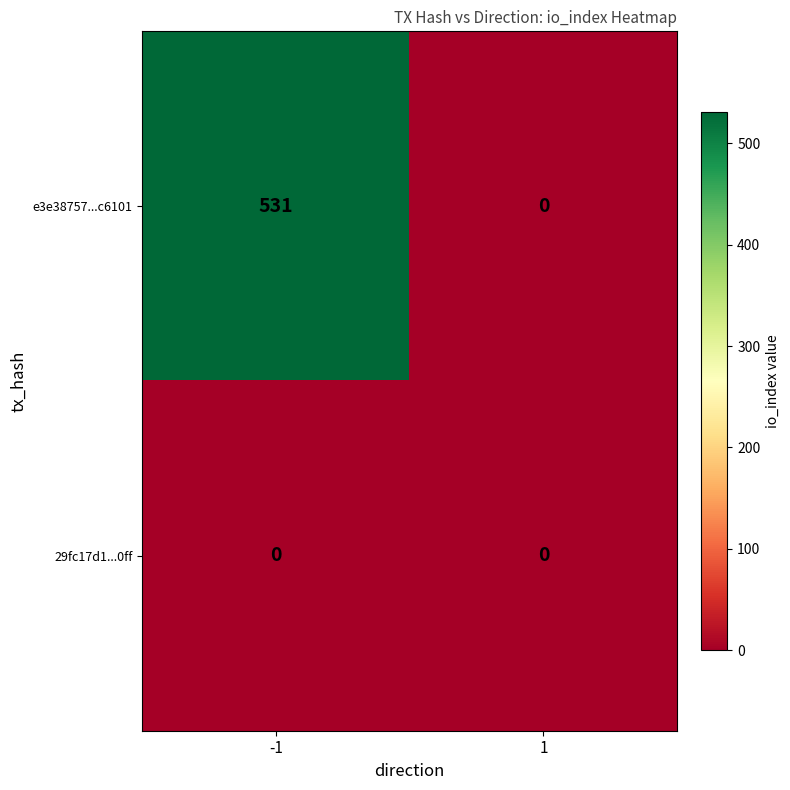

What is the maximum value shown in the chart?

531